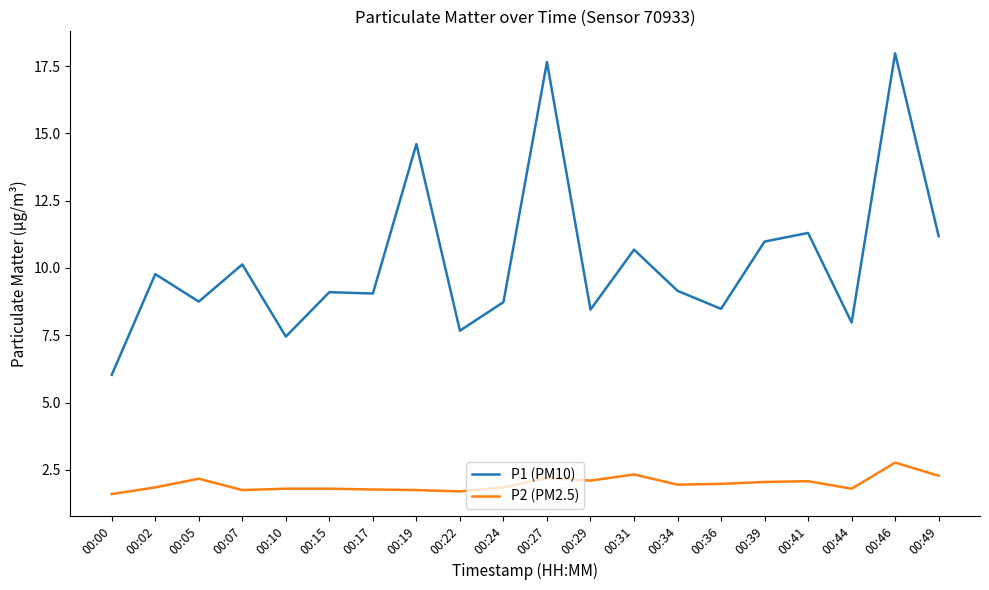

List the series in order of their overall mean, highest first.

P1 (PM10), P2 (PM2.5)